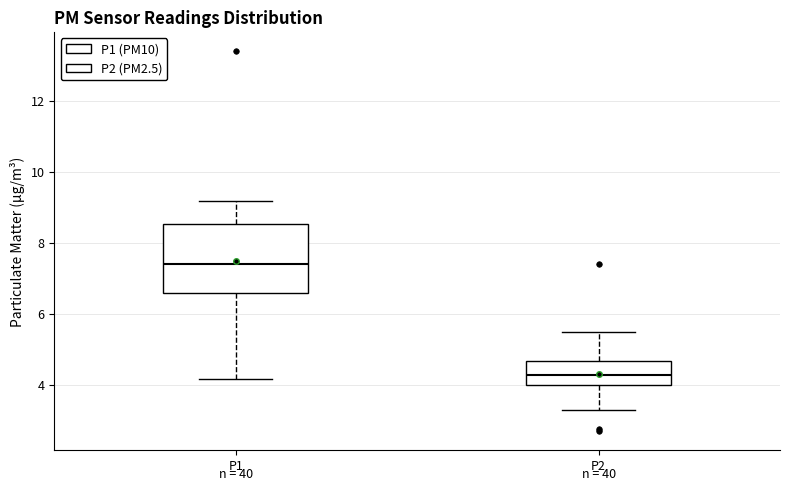

Where does the median line of the box for P1 sit on the y-axis? The values are not printed on the chart, so give them approximately, as read against the axis.

7.4